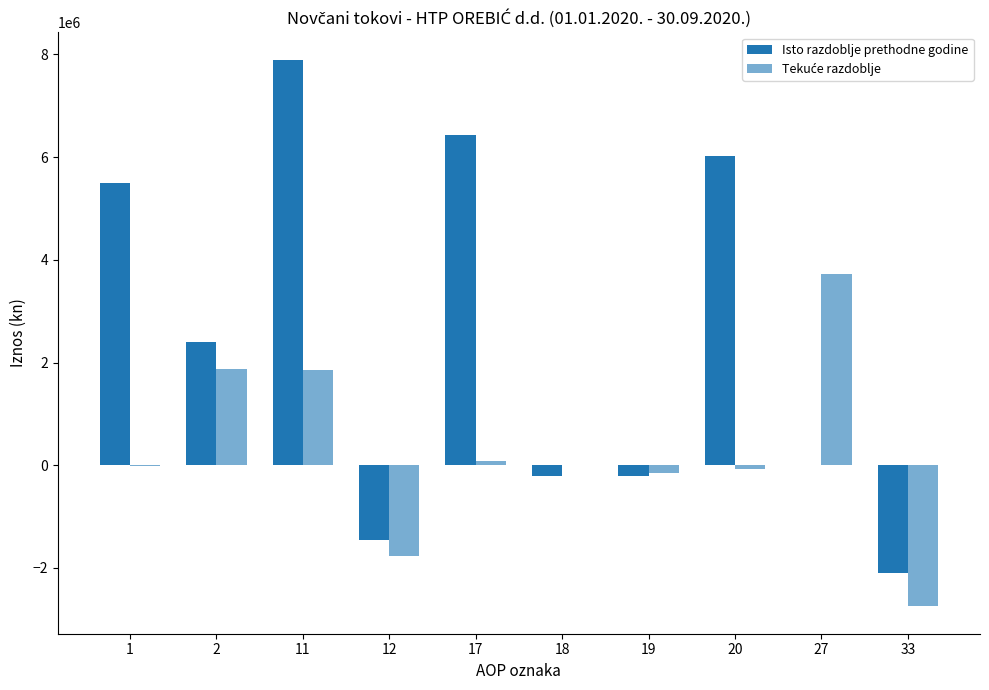

What is the difference between the maximum and minimum values in the Isto razdoblje prethodne godine series?

9996485